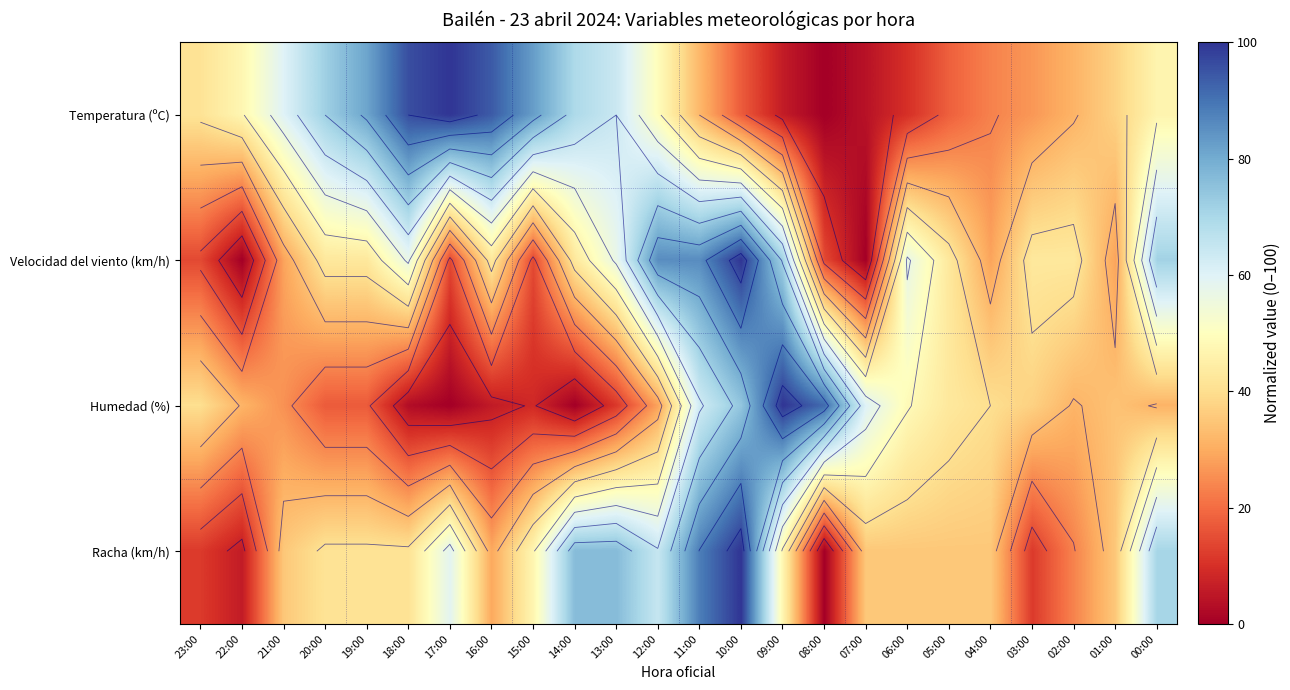

How many values in the Temperatura (ºC) series are below 46?

12